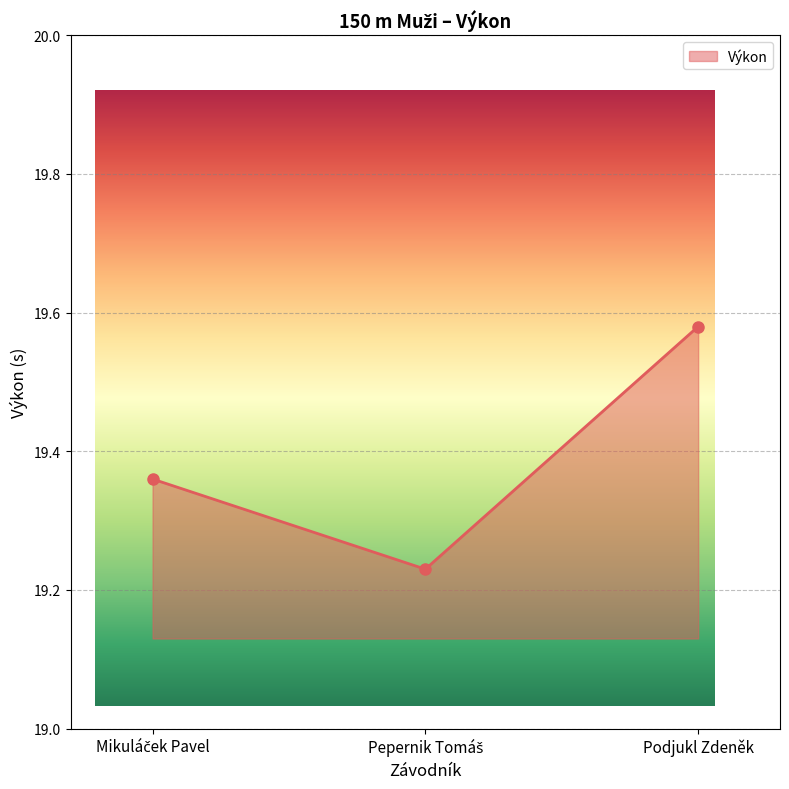

Count the values in the range 19 to 20.

3